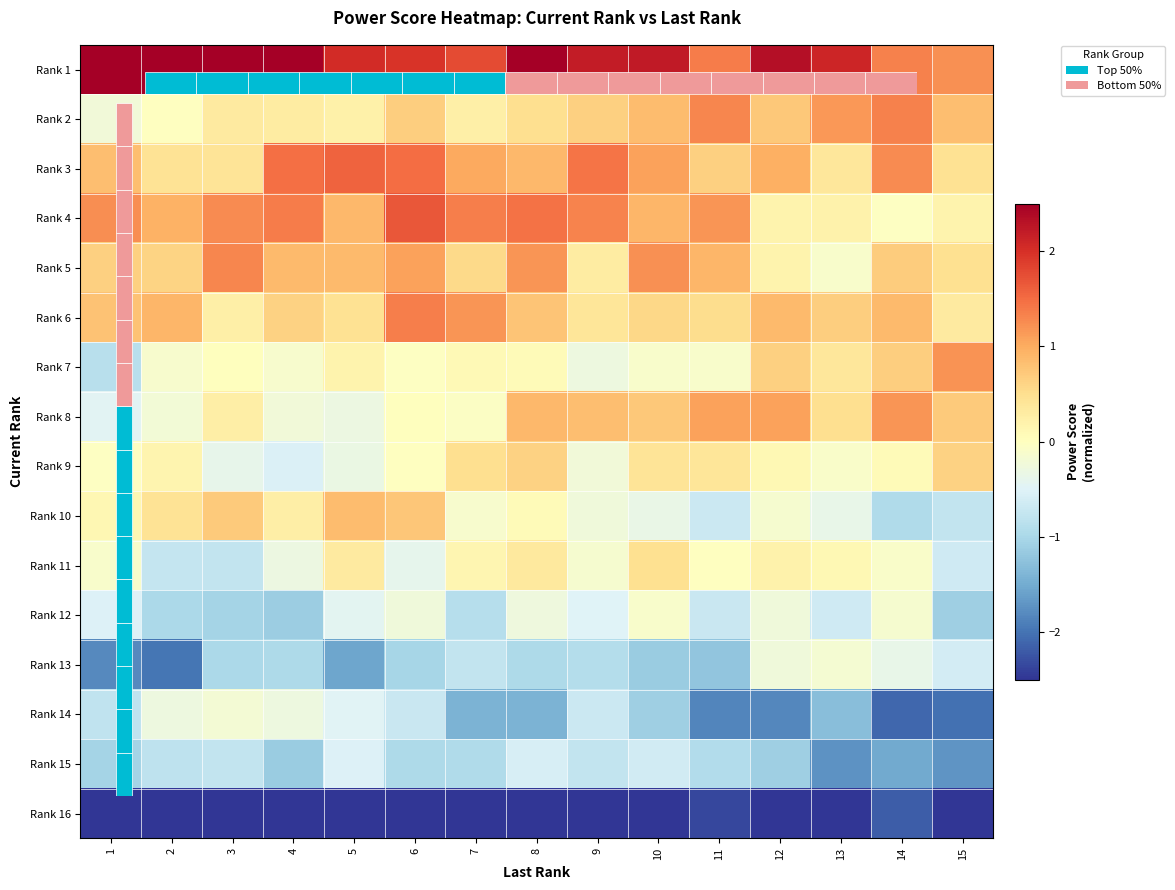

Rank the series at 1 from highest to lowest value.

Rank 1, Rank 4, Rank 3, Rank 6, Rank 5, Rank 10, Rank 9, Rank 11, Rank 2, Rank 8, Rank 12, Rank 14, Rank 7, Rank 15, Rank 13, Rank 16